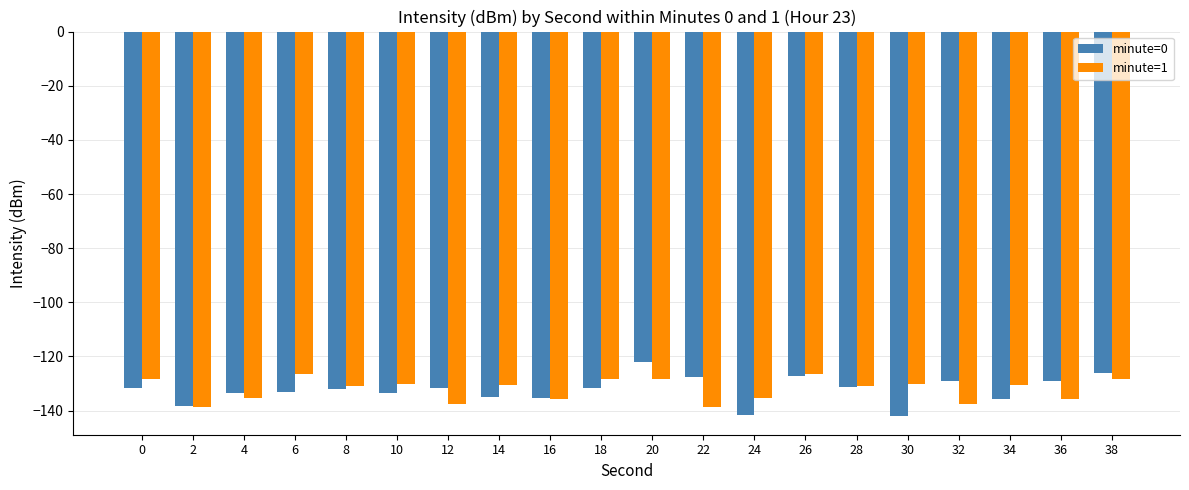

What is the difference between the second highest and minimum values in the minute=1 series?

12.2